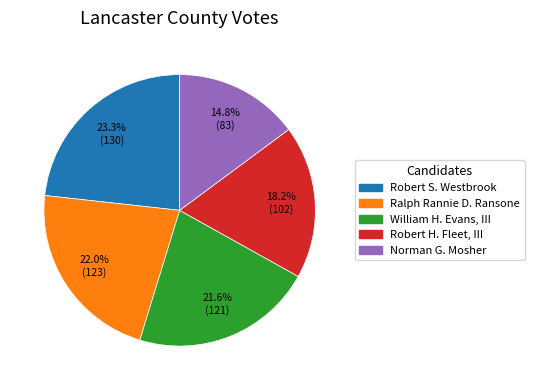

Is it true that Ralph Rannie D. Ransone is 22% of the pie?

True